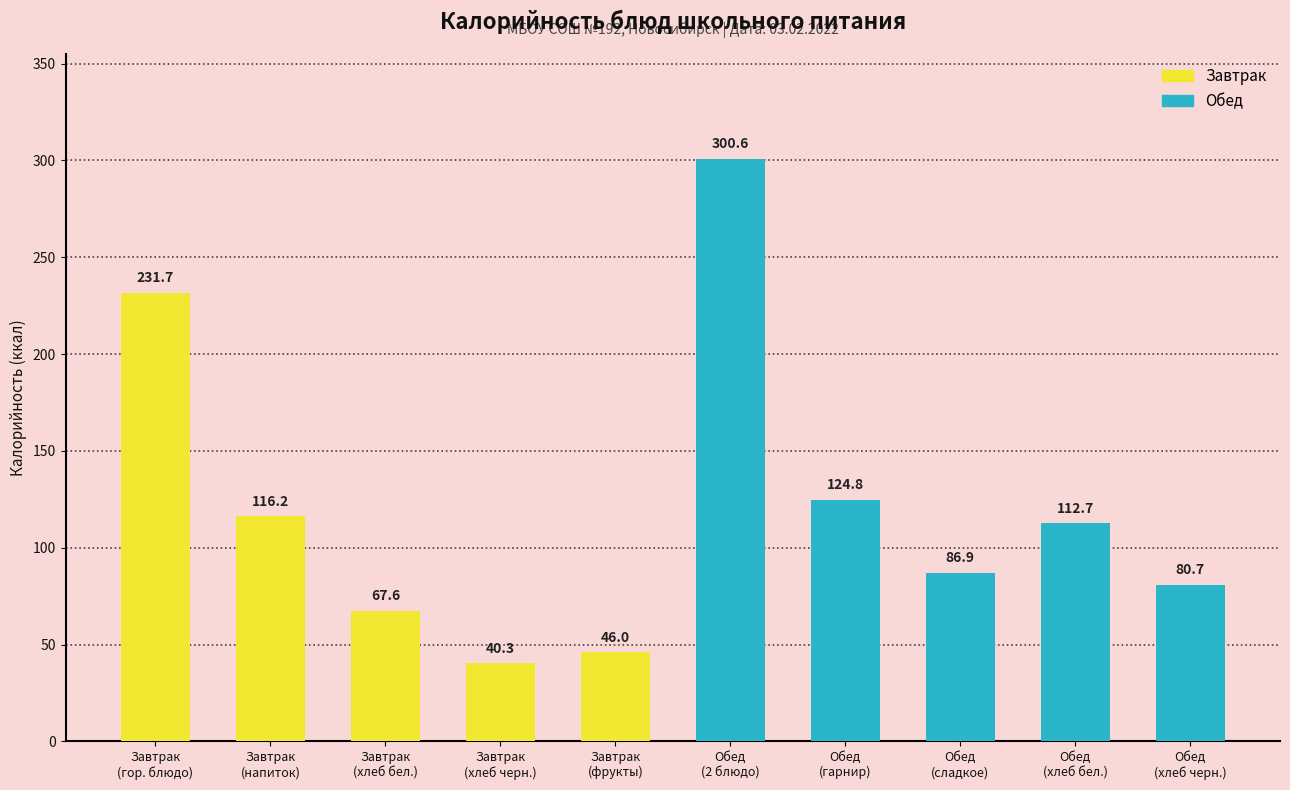

Reading left to right, transcribe all the data shown in this chart.

231.7	116.2	67.6	40.3	46.0	300.6	124.8	86.9	112.7	80.7